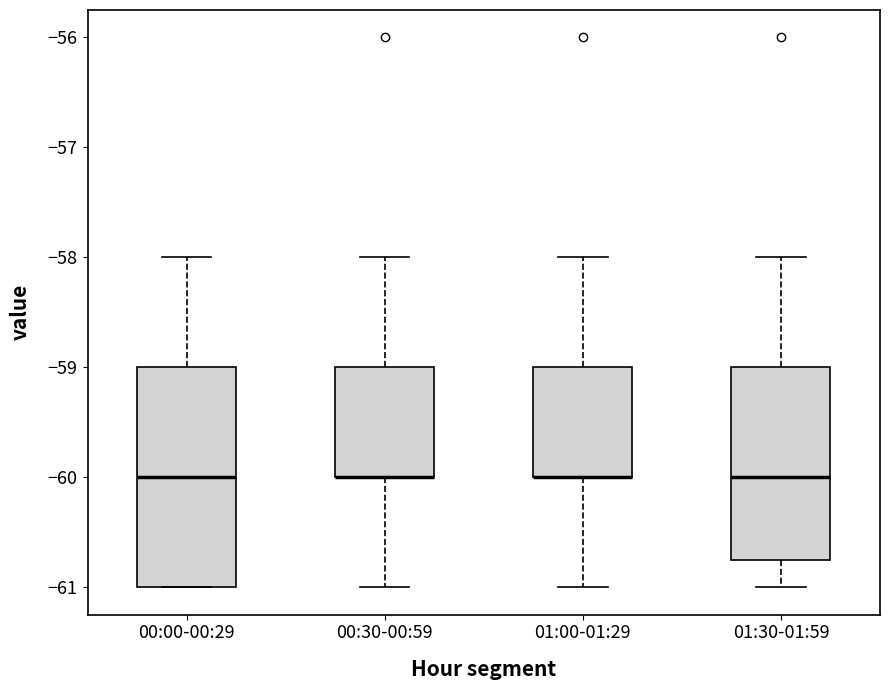

Reading left to right, transcribe this box plot: for each box, give where its median line is, the range the box spans, and where its two whiskers end, as read against the y-axis. The values are not printed on the chart, so give them approximately, as read against the axis.

00:00-00:29: median -60.0, box -61.0 to -59.0, whiskers -61.0 to -58.0
00:30-00:59: median -60.0 (drawn on the box's lower edge), box -60.0 to -59.0, whiskers -61.0 to -58.0
01:00-01:29: median -60.0 (drawn on the box's lower edge), box -60.0 to -59.0, whiskers -61.0 to -58.0
01:30-01:59: median -60.0, box -60.7 to -59.0, whiskers -61.0 to -58.0